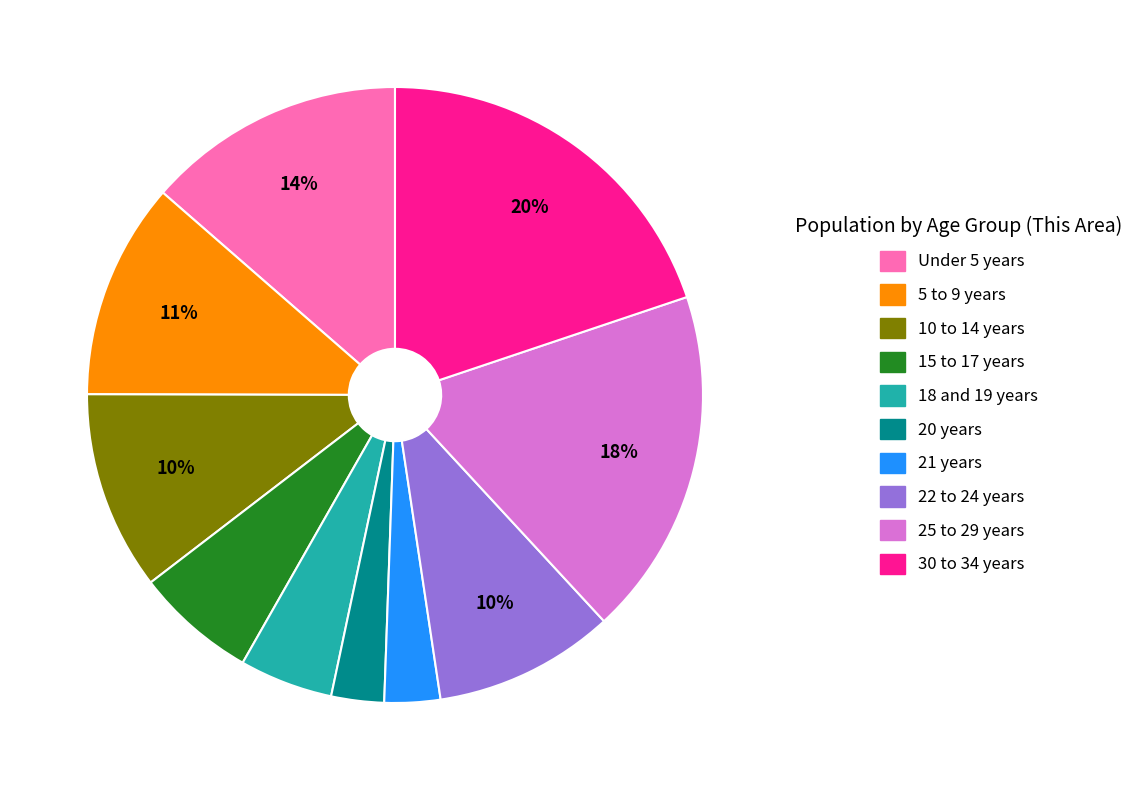

What percentage is the 18 and 19 years slice, to the nearest percent?

5%